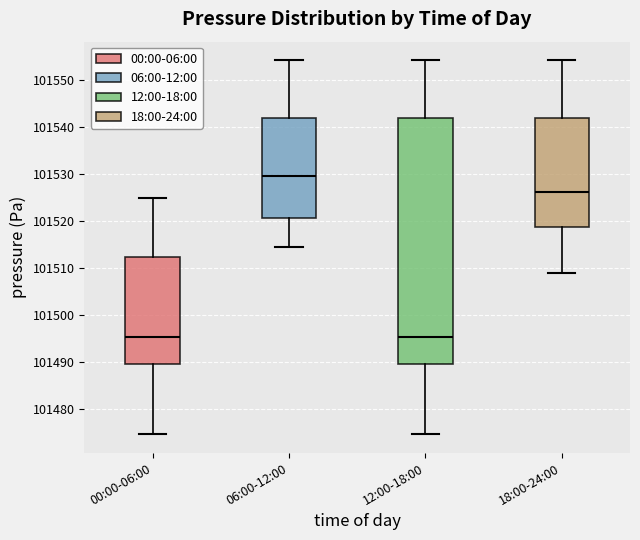

Which box's median line is the highest?

06:00-12:00